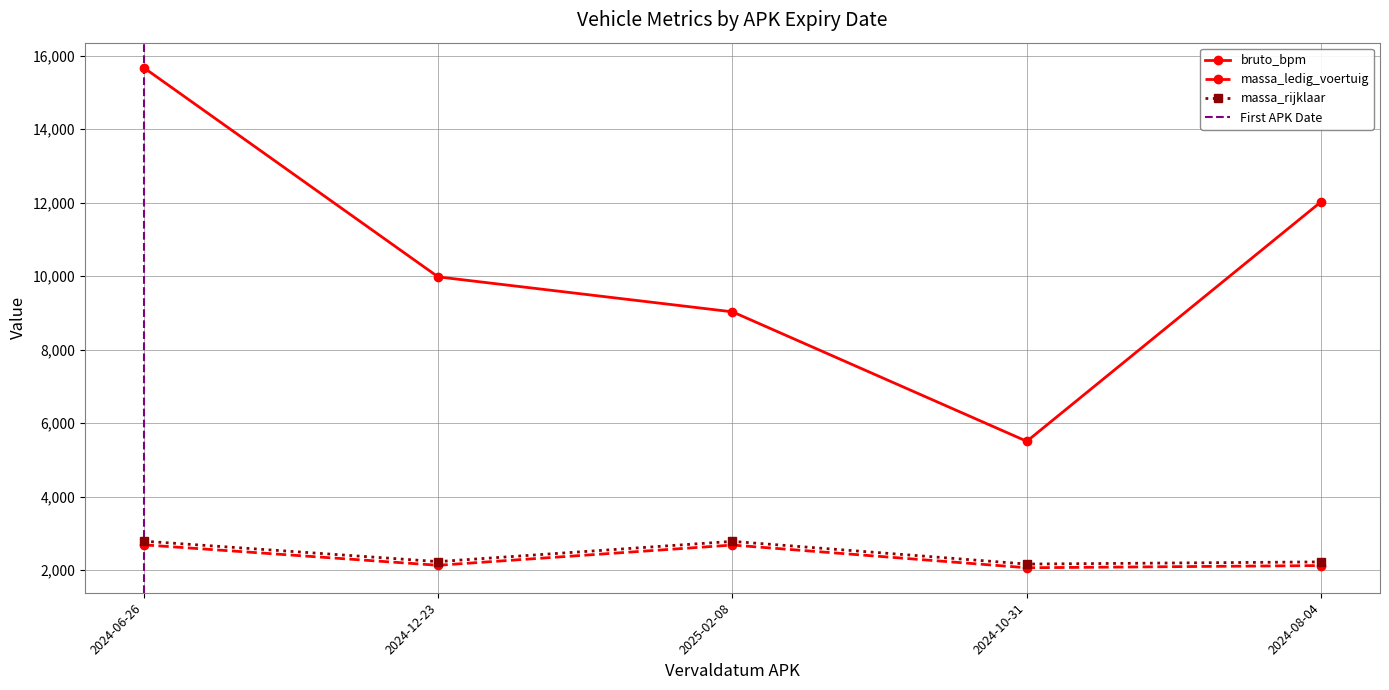

How many interior local valleys does the bruto_bpm series have?

1